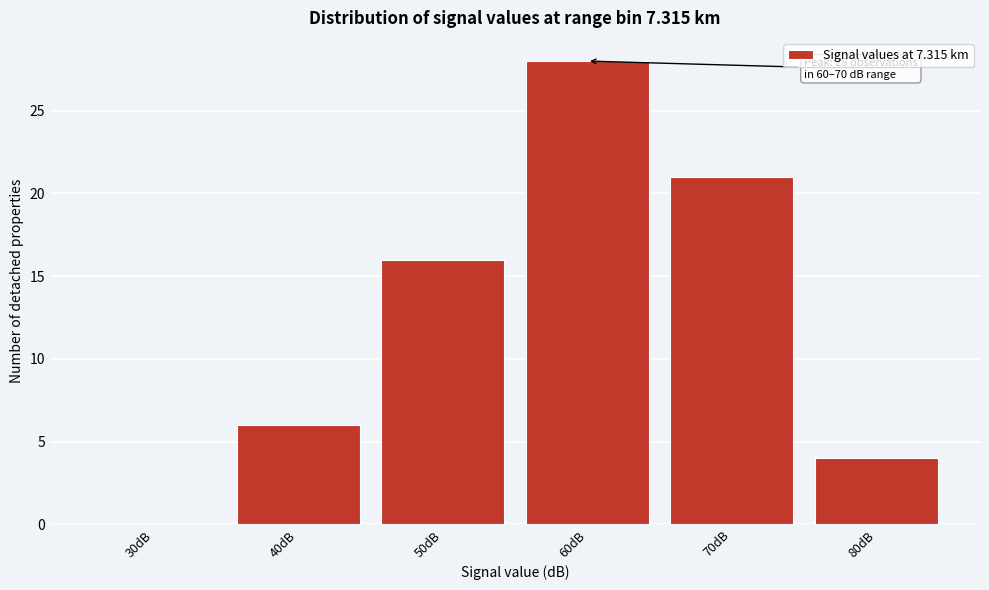

Is it true that the value at 80dB is 4?

True